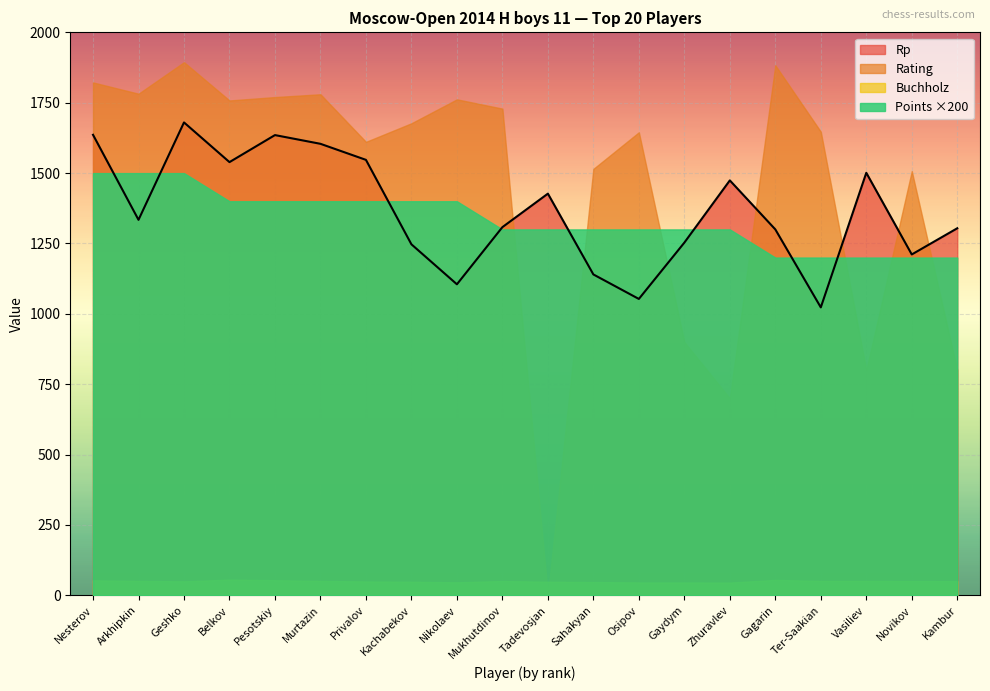

What is the average value of the Rating series?

1449.1